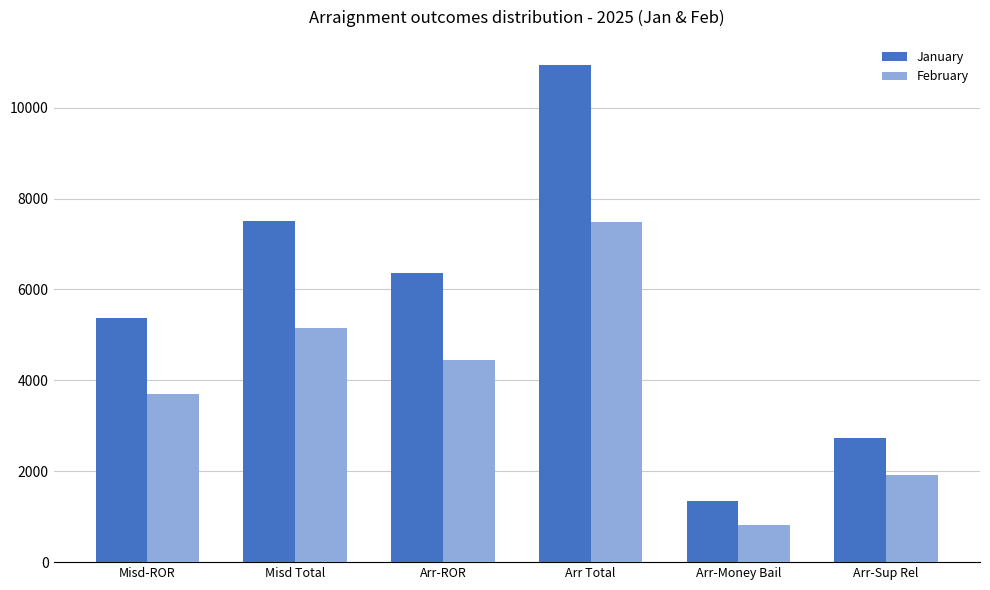

How many bars are there in each group?

2